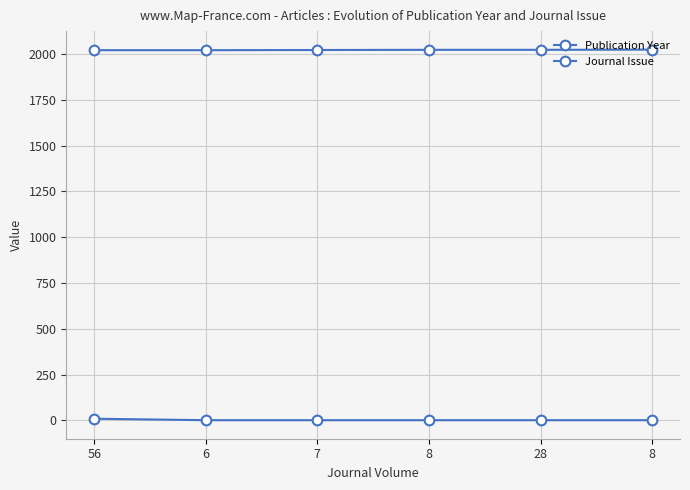

Which series has the largest total across all categories?

Publication Year